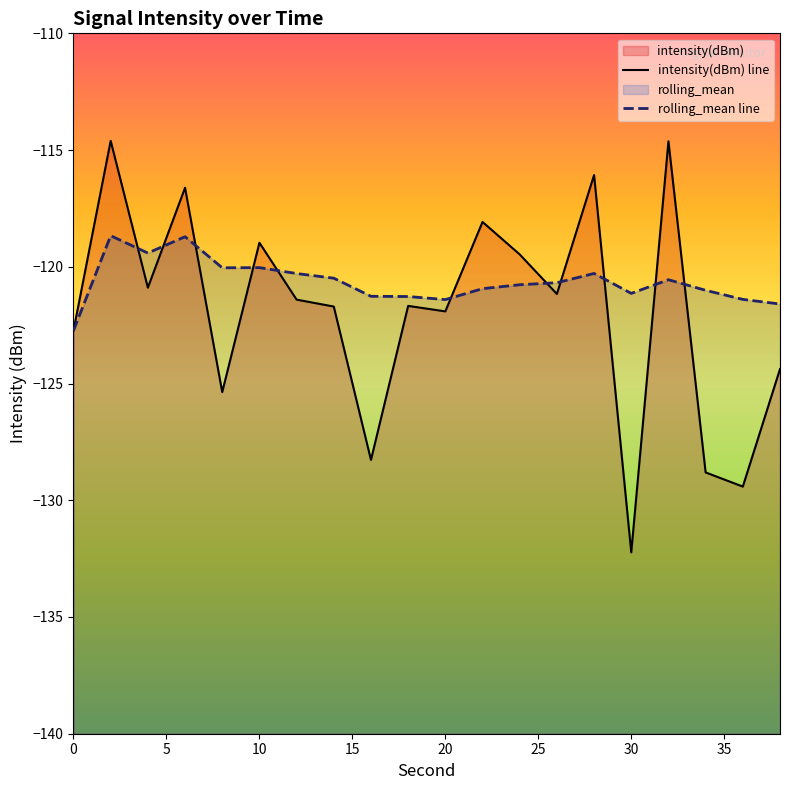

How many lines are shown in the chart?

2